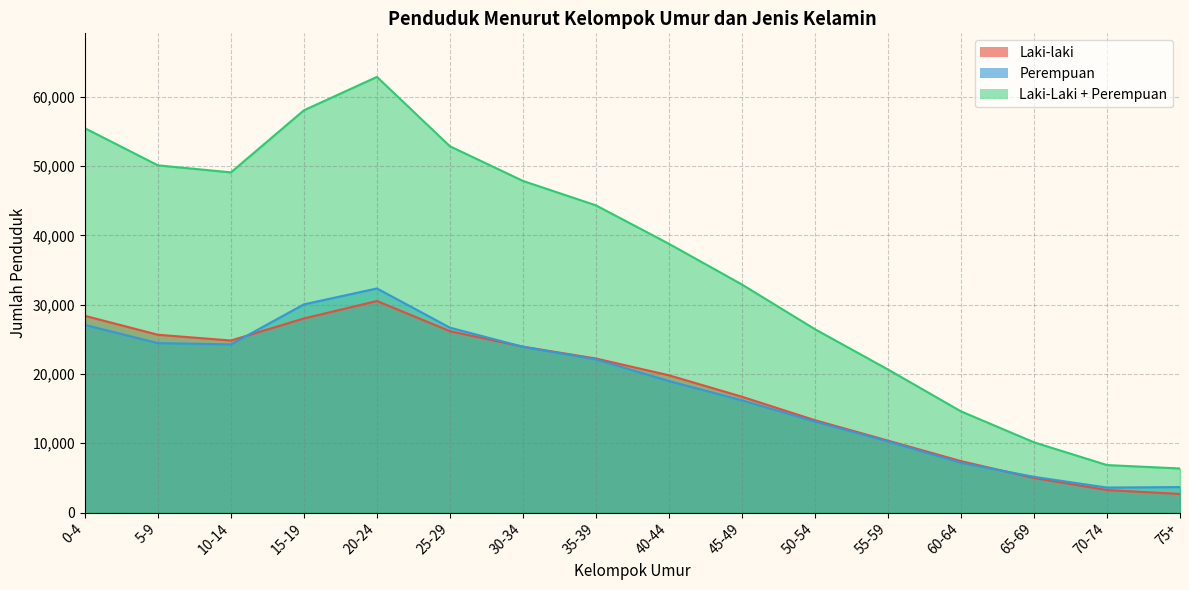

What position from the right is 30-34?

10